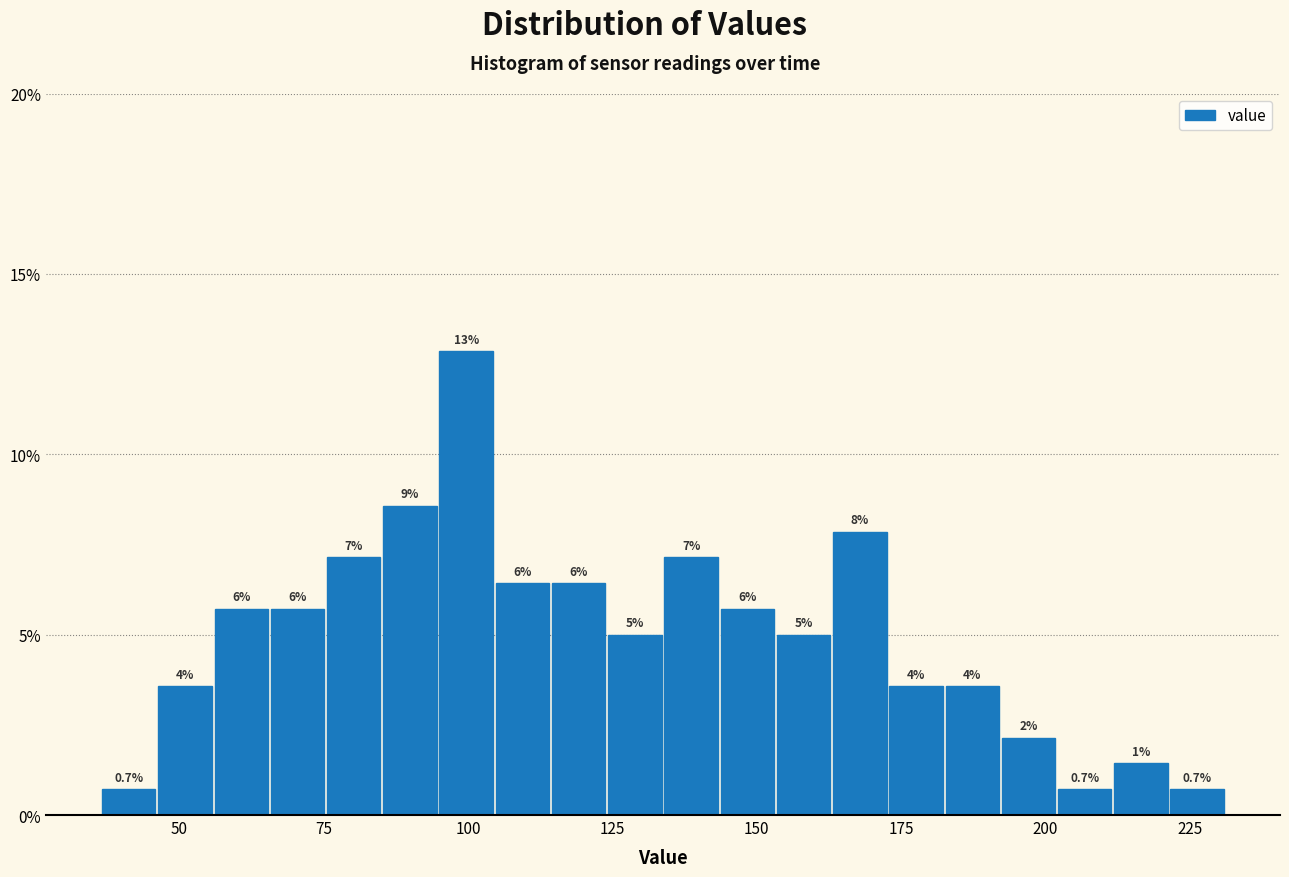

Around what value on the x-axis is the tallest bar? Give the approximate position of its centre, as read against the axis.

100